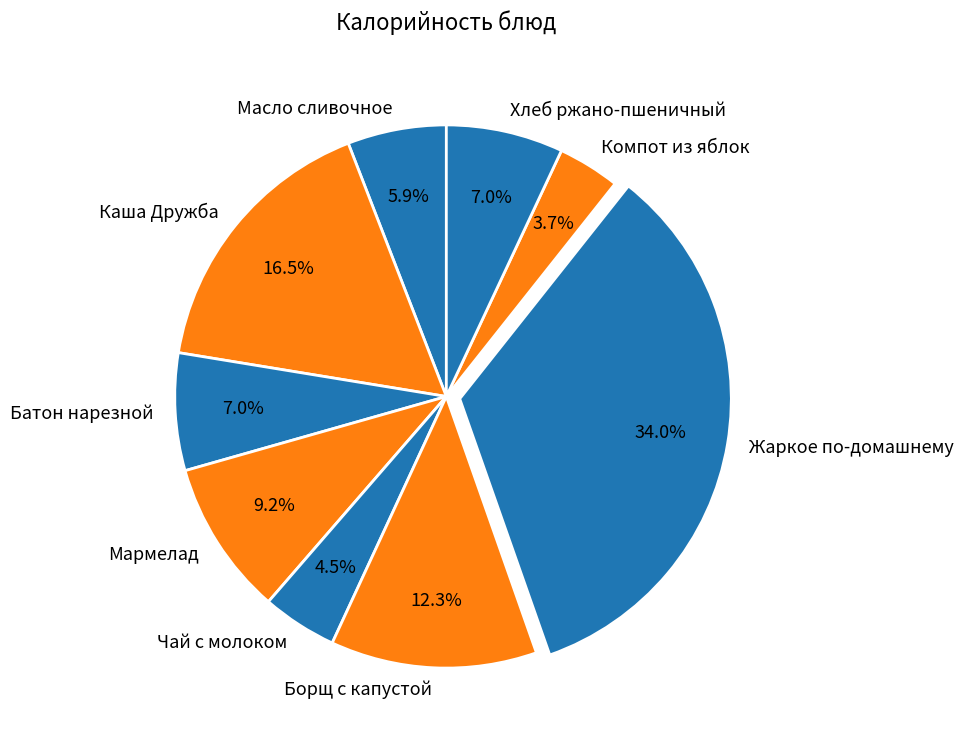

To the nearest percent, what is the combined percentage of Чай с молоком and Каша Дружба?

21%